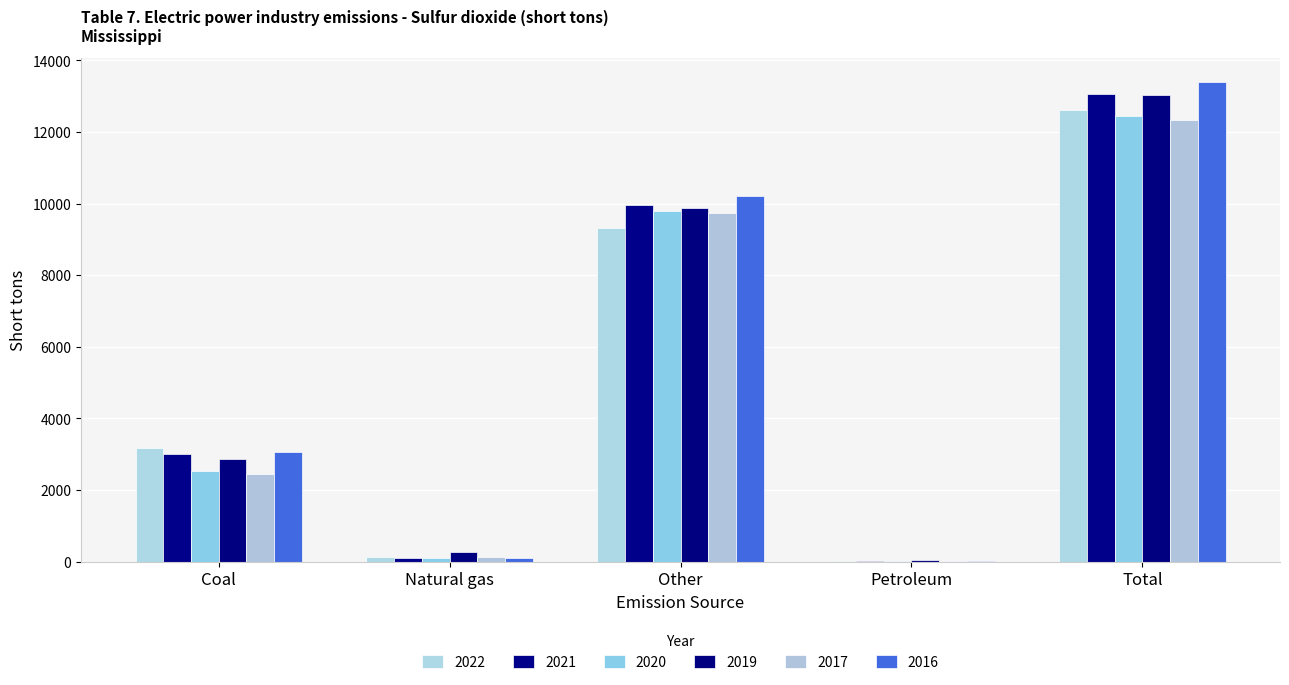

The 2019 series shows 67 at Petroleum. True or false?

False